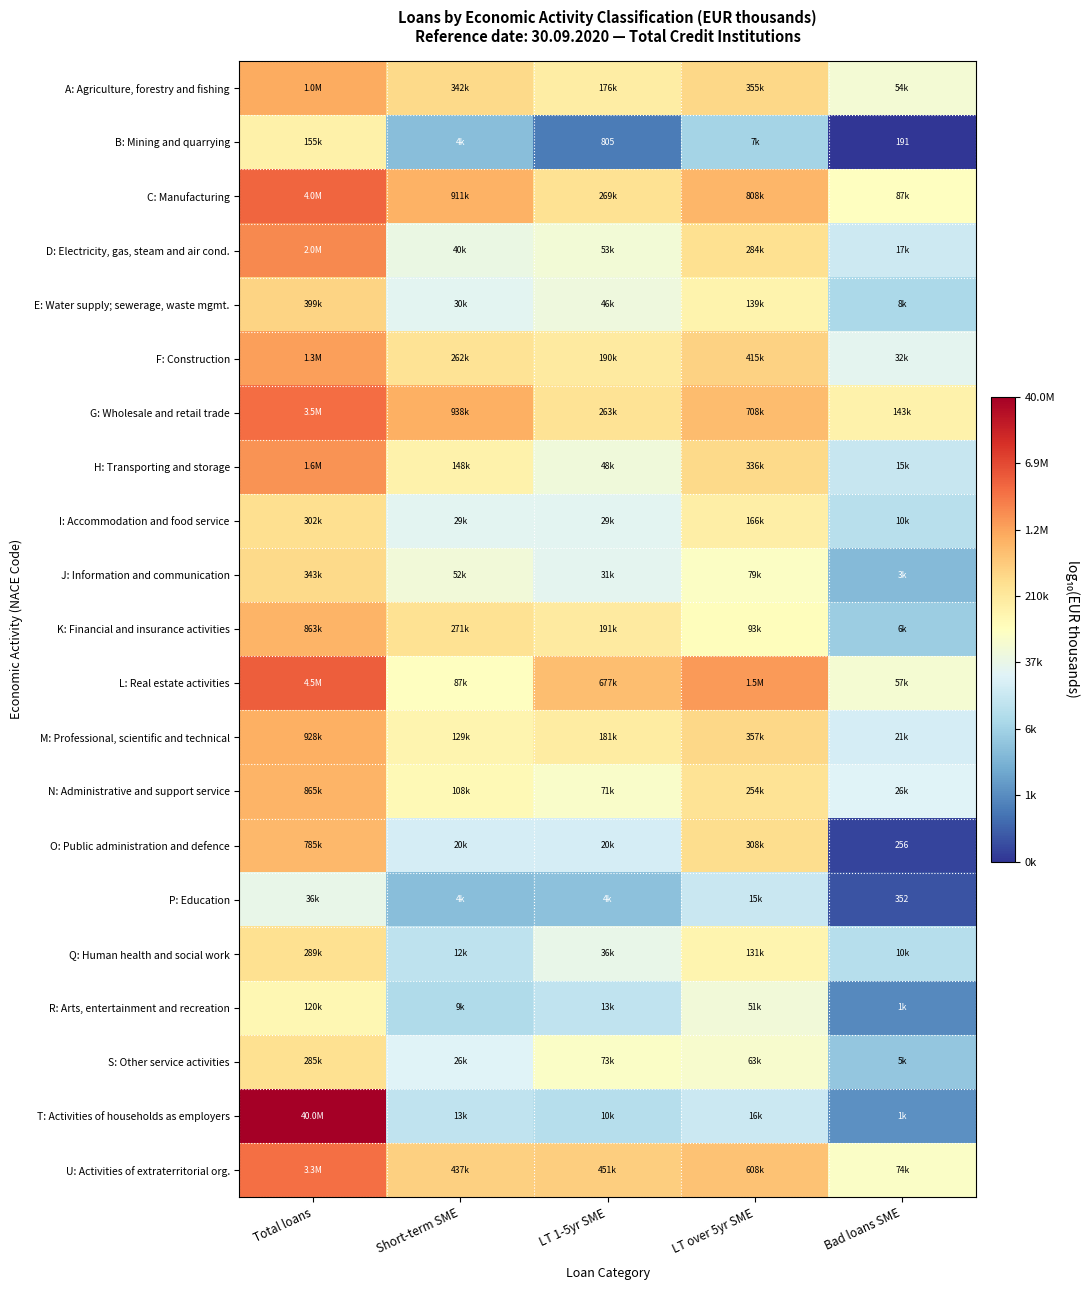

Is it true that Q: Human health and social work equals 8.6 at LT over 5yr SME?

False